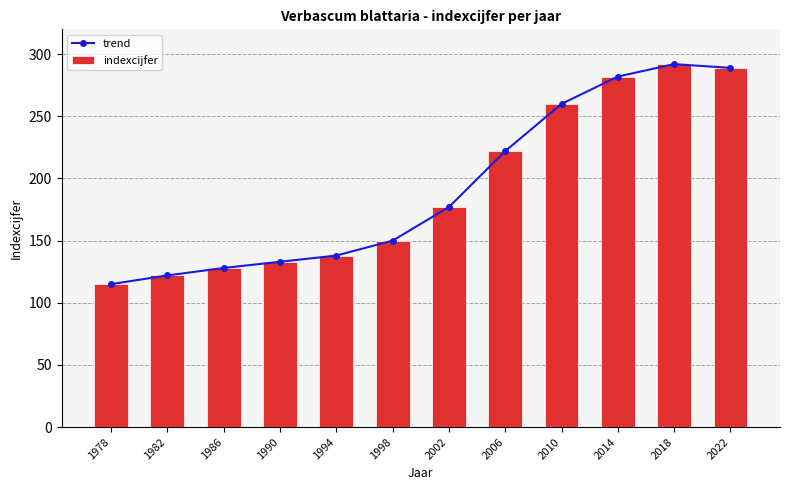

Which series has the largest range (max minus min)?

trend